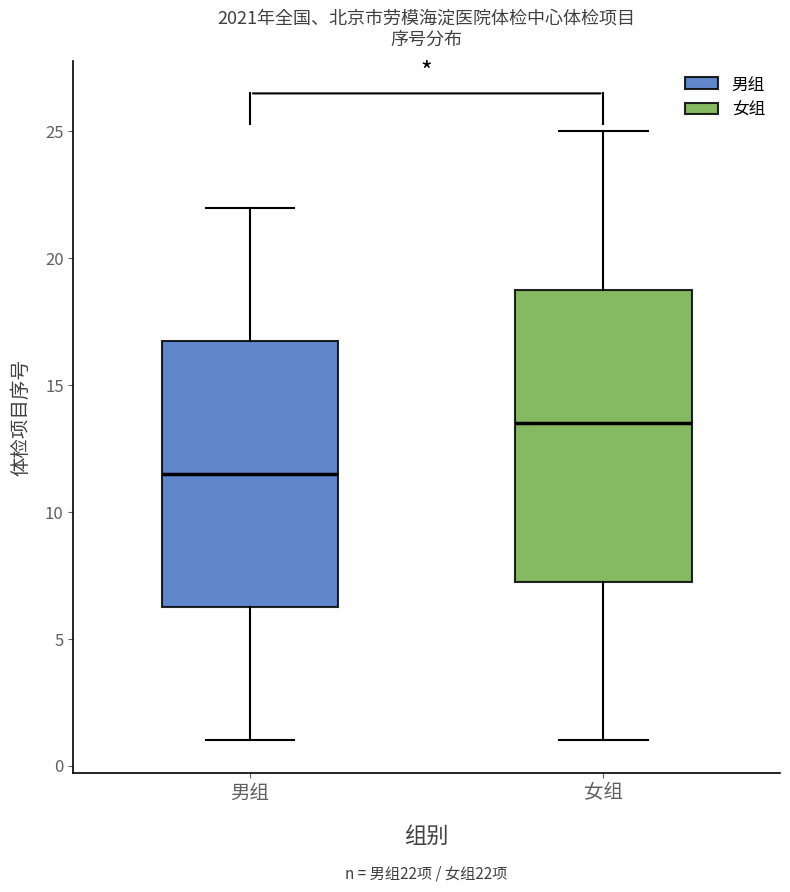

Comparing the boxes themselves (not the whiskers), which one is the tallest?

女组